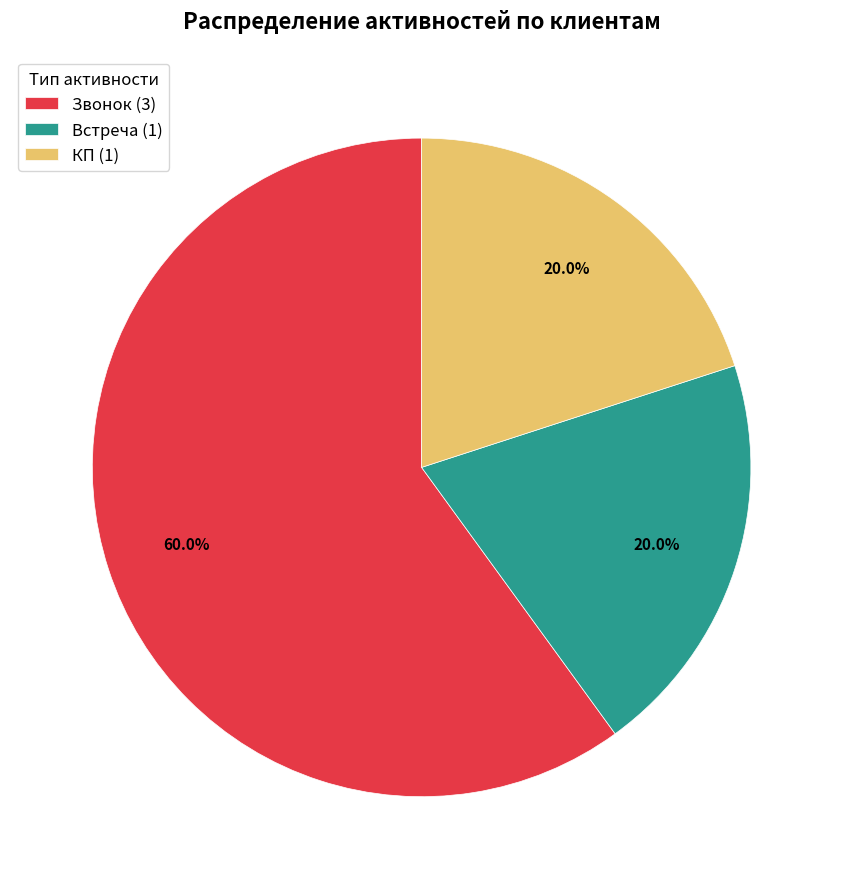

What is the total percentage of КП (1) and Встреча (1)?

40.0%